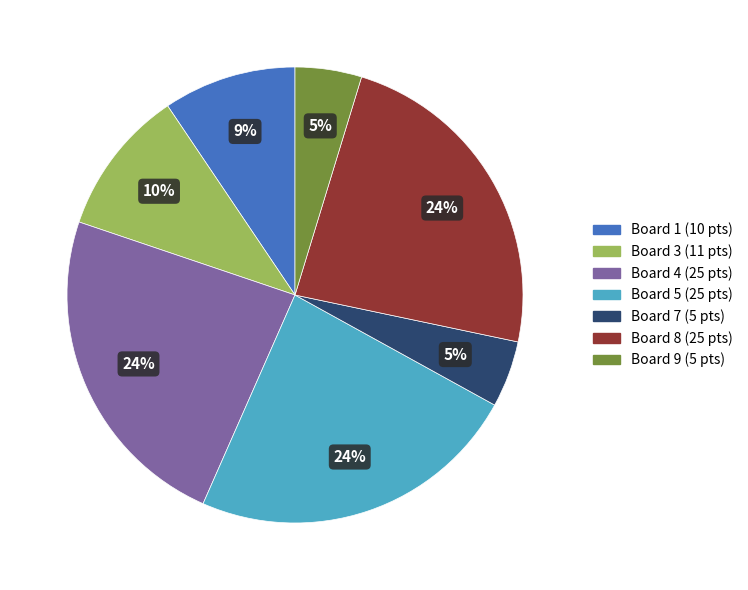

Is there any slice that represents more than half of the pie?

No